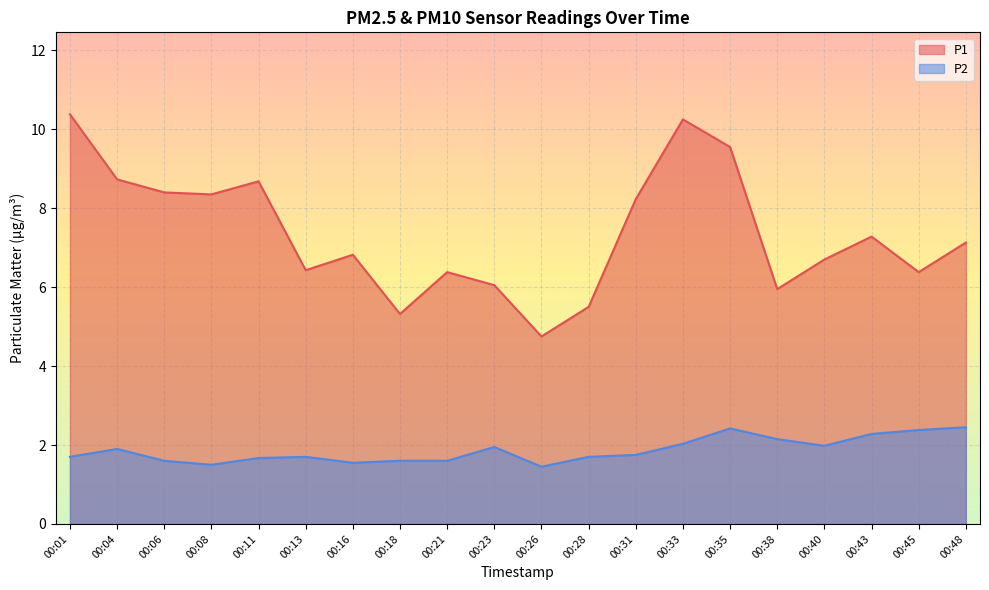

Count the number of data series in this chart.

2